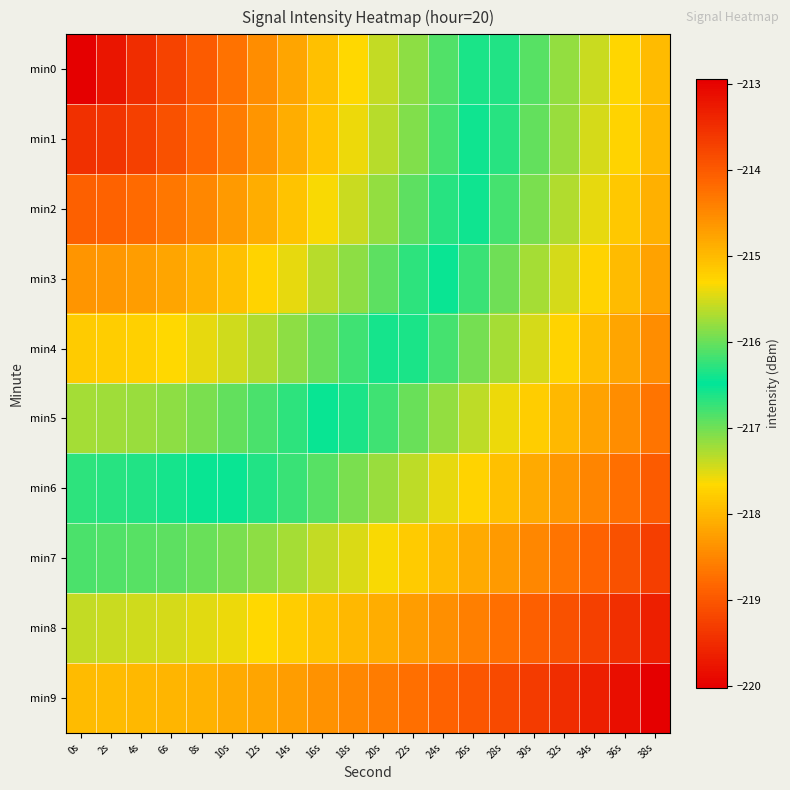

Reading right to left, what are all the values shown in this chart?

min0: 38s=-215.0	36s=-215.3	34s=-215.5	32s=-215.8	30s=-216.1	28s=-216.3	26s=-216.6	24s=-216.9	22s=-217.1	20s=-217.4	18s=-217.7	16s=-217.9	14s=-218.2	12s=-218.4	10s=-218.7	8s=-219.0	6s=-219.2	4s=-219.5	2s=-219.8	0s=-220.0
min1: 38s=-215.0	36s=-215.3	34s=-215.5	32s=-215.8	30s=-216.0	28s=-216.3	26s=-216.6	24s=-216.8	22s=-217.1	20s=-217.3	18s=-217.6	16s=-217.8	14s=-218.1	12s=-218.3	10s=-218.6	8s=-218.8	6s=-219.1	4s=-219.3	2s=-219.4	0s=-219.5
min2: 38s=-214.9	36s=-215.2	34s=-215.4	32s=-215.7	30s=-215.9	28s=-216.2	26s=-216.4	24s=-216.7	22s=-216.9	20s=-217.2	18s=-217.4	16s=-217.6	14s=-217.9	12s=-218.1	10s=-218.3	8s=-218.5	6s=-218.7	4s=-218.8	2s=-218.9	0s=-218.9
min3: 38s=-214.7	36s=-215.0	34s=-215.2	32s=-215.5	30s=-215.7	28s=-216.0	26s=-216.2	24s=-216.4	22s=-216.7	20s=-216.9	18s=-217.1	16s=-217.3	14s=-217.5	12s=-217.7	10s=-217.9	8s=-218.0	6s=-218.2	4s=-218.3	2s=-218.3	0s=-218.4
min4: 38s=-214.5	36s=-214.8	34s=-215.0	32s=-215.3	30s=-215.5	28s=-215.7	26s=-215.9	24s=-216.2	22s=-216.4	20s=-216.6	18s=-216.8	16s=-217.0	14s=-217.1	12s=-217.3	10s=-217.4	8s=-217.6	6s=-217.7	4s=-217.7	2s=-217.8	0s=-217.8
min5: 38s=-214.3	36s=-214.5	34s=-214.8	32s=-215.0	30s=-215.2	28s=-215.4	26s=-215.6	24s=-215.8	22s=-216.0	20s=-216.2	18s=-216.4	16s=-216.5	14s=-216.7	12s=-216.8	10s=-216.9	8s=-217.0	6s=-217.1	4s=-217.2	2s=-217.2	0s=-217.2
min6: 38s=-214.0	36s=-214.2	34s=-214.4	32s=-214.7	30s=-214.9	28s=-215.1	26s=-215.2	24s=-215.4	22s=-215.6	20s=-215.8	18s=-215.9	16s=-216.1	14s=-216.2	12s=-216.3	10s=-216.4	8s=-216.5	6s=-216.6	4s=-216.6	2s=-216.7	0s=-216.7
min7: 38s=-213.7	36s=-213.9	34s=-214.1	32s=-214.3	30s=-214.5	28s=-214.7	26s=-214.8	24s=-215.0	22s=-215.2	20s=-215.3	18s=-215.5	16s=-215.6	14s=-215.7	12s=-215.8	10s=-215.9	8s=-216.0	6s=-216.1	4s=-216.1	2s=-216.1	0s=-216.1
min8: 38s=-213.3	36s=-213.5	34s=-213.7	32s=-213.9	30s=-214.1	28s=-214.2	26s=-214.4	24s=-214.6	22s=-214.7	20s=-214.9	18s=-215.0	16s=-215.1	14s=-215.2	12s=-215.3	10s=-215.4	8s=-215.5	6s=-215.5	4s=-215.5	2s=-215.6	0s=-215.6
min9: 38s=-212.9	36s=-213.1	34s=-213.3	32s=-213.5	30s=-213.6	28s=-213.8	26s=-214.0	24s=-214.1	22s=-214.2	20s=-214.4	18s=-214.5	16s=-214.6	14s=-214.7	12s=-214.8	10s=-214.9	8s=-214.9	6s=-215.0	4s=-215.0	2s=-215.0	0s=-215.0